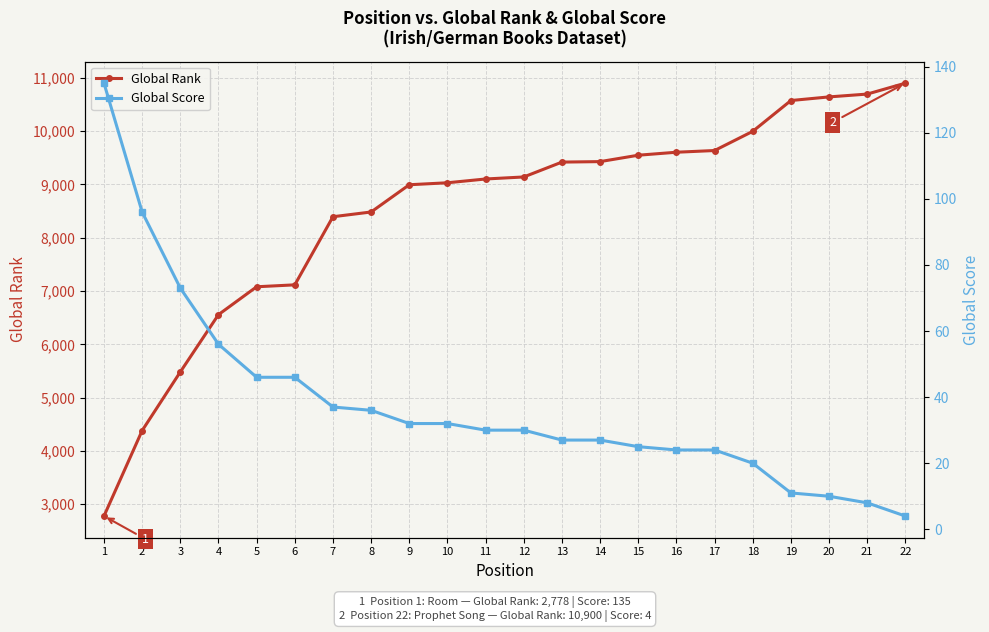

Which has a higher value, 18 or 22?

22